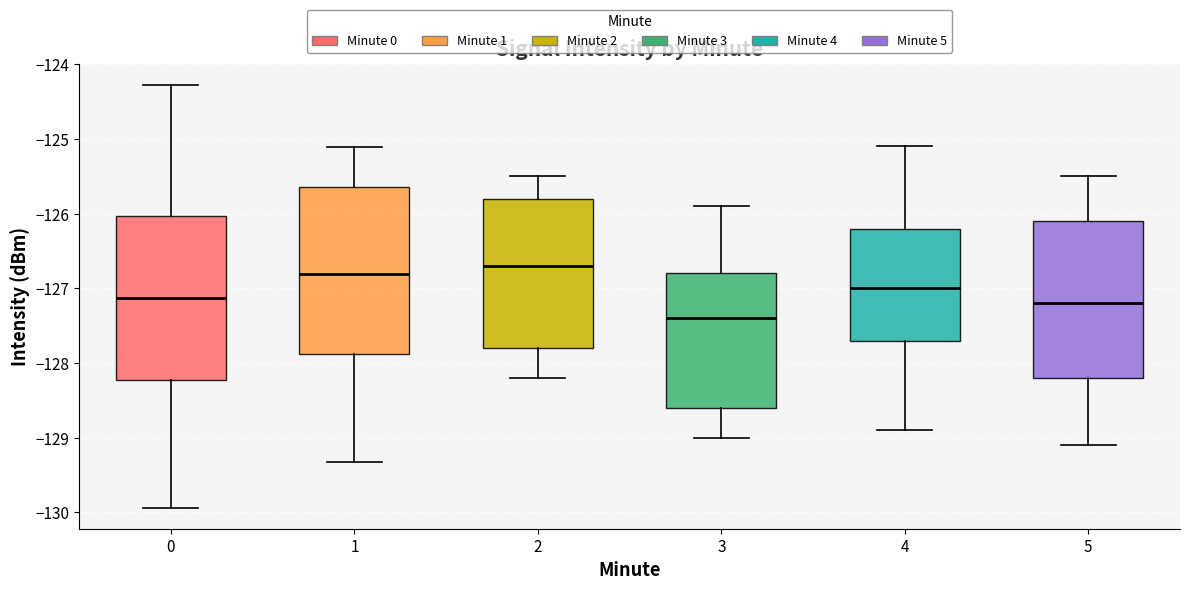

Reading left to right, read every box against the y-axis: the position of its median line, the range the box covers, and the ends of its whiskers. The values are not printed on the chart, so give them approximately, as read against the axis.

0: median -127.1, box -128.2 to -126.0, whiskers -129.9 to -124.3
1: median -126.8, box -127.9 to -125.6, whiskers -129.3 to -125.1
2: median -126.7, box -127.8 to -125.8, whiskers -128.2 to -125.5
3: median -127.4, box -128.6 to -126.8, whiskers -129.0 to -125.9
4: median -127.0, box -127.7 to -126.2, whiskers -128.9 to -125.1
5: median -127.2, box -128.2 to -126.1, whiskers -129.1 to -125.5